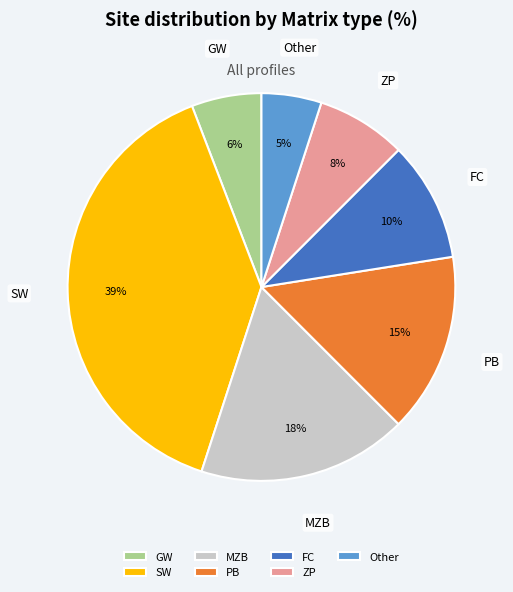

How many segments does this pie chart have?

7